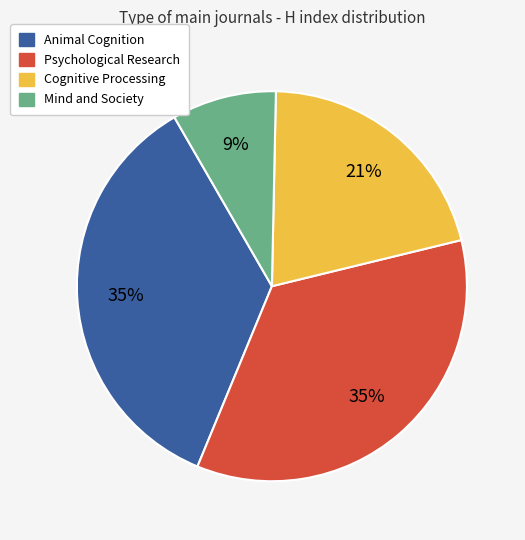

Is there any slice that represents more than half of the pie?

No